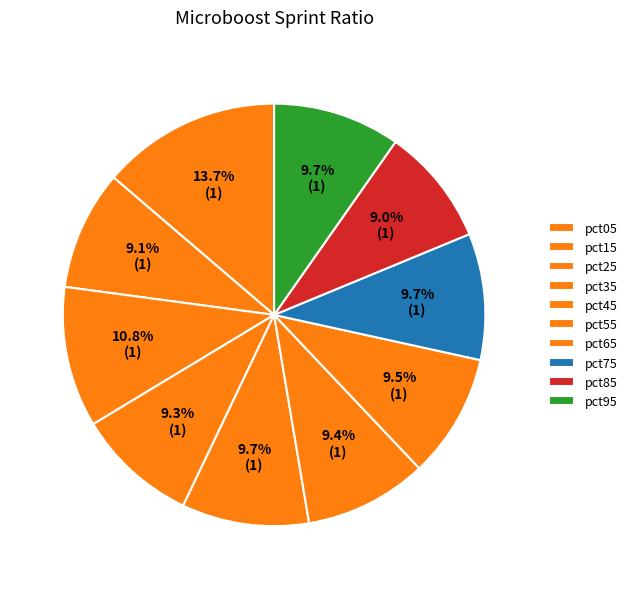

How many slices are in this pie chart?

10